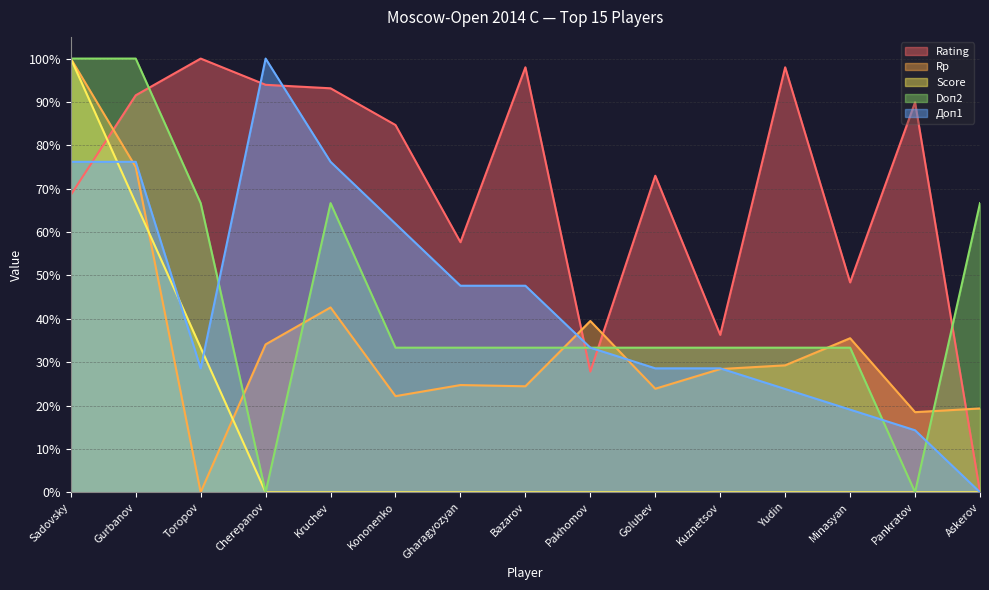

At which category does the chart reach its minimum across all series?

Askerov